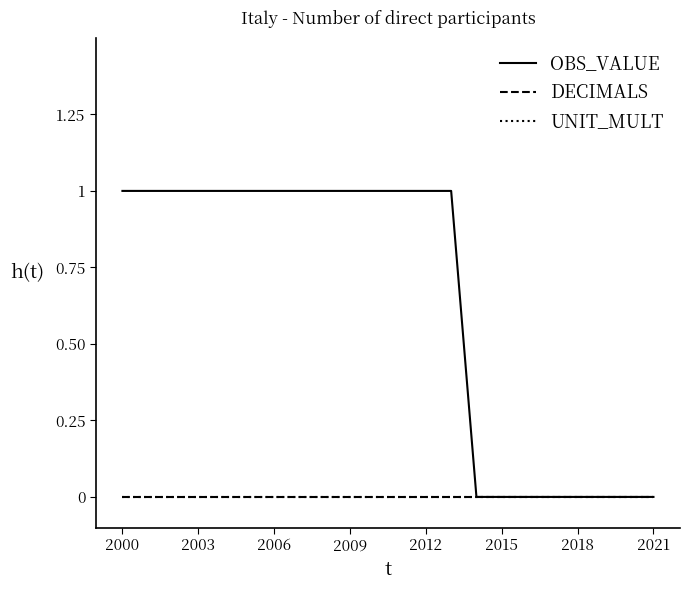

True or false: DECIMALS and UNIT_MULT intersect in this chart.

False